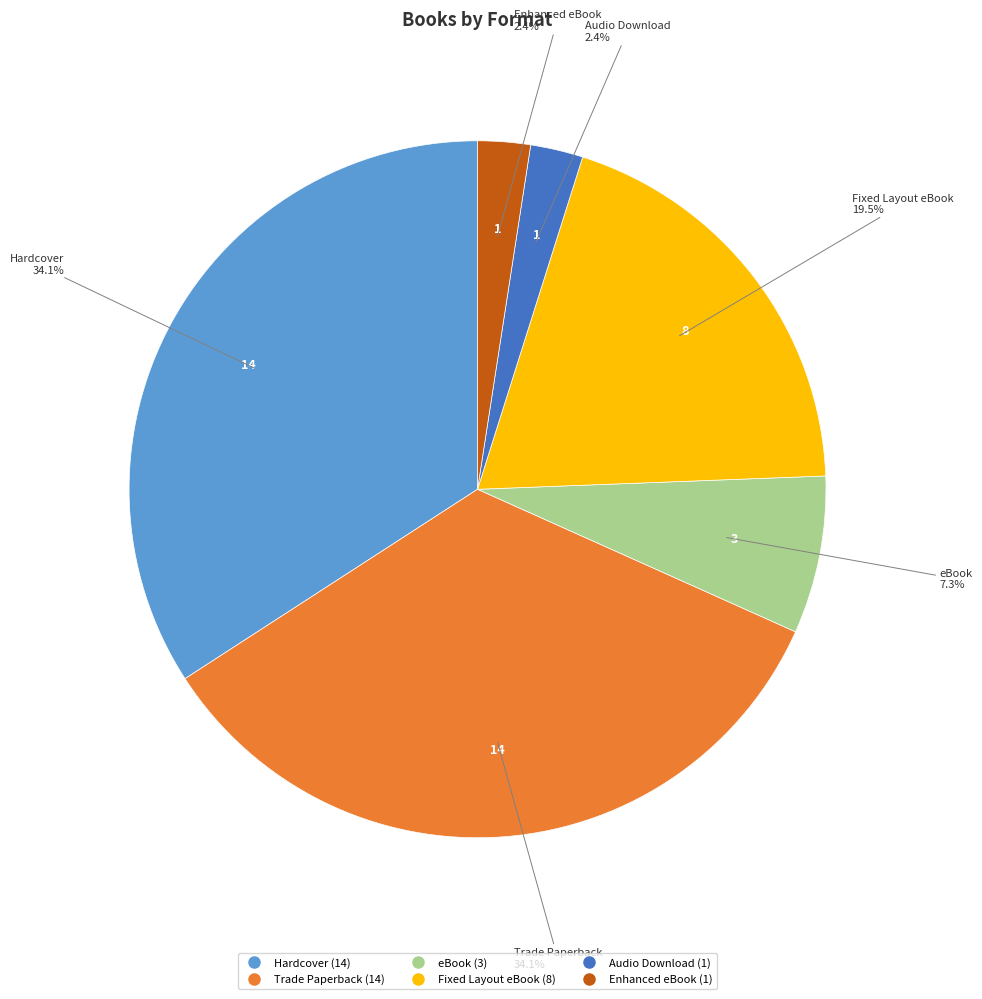

Is it true that Trade Paperback is 48% of the pie?

False